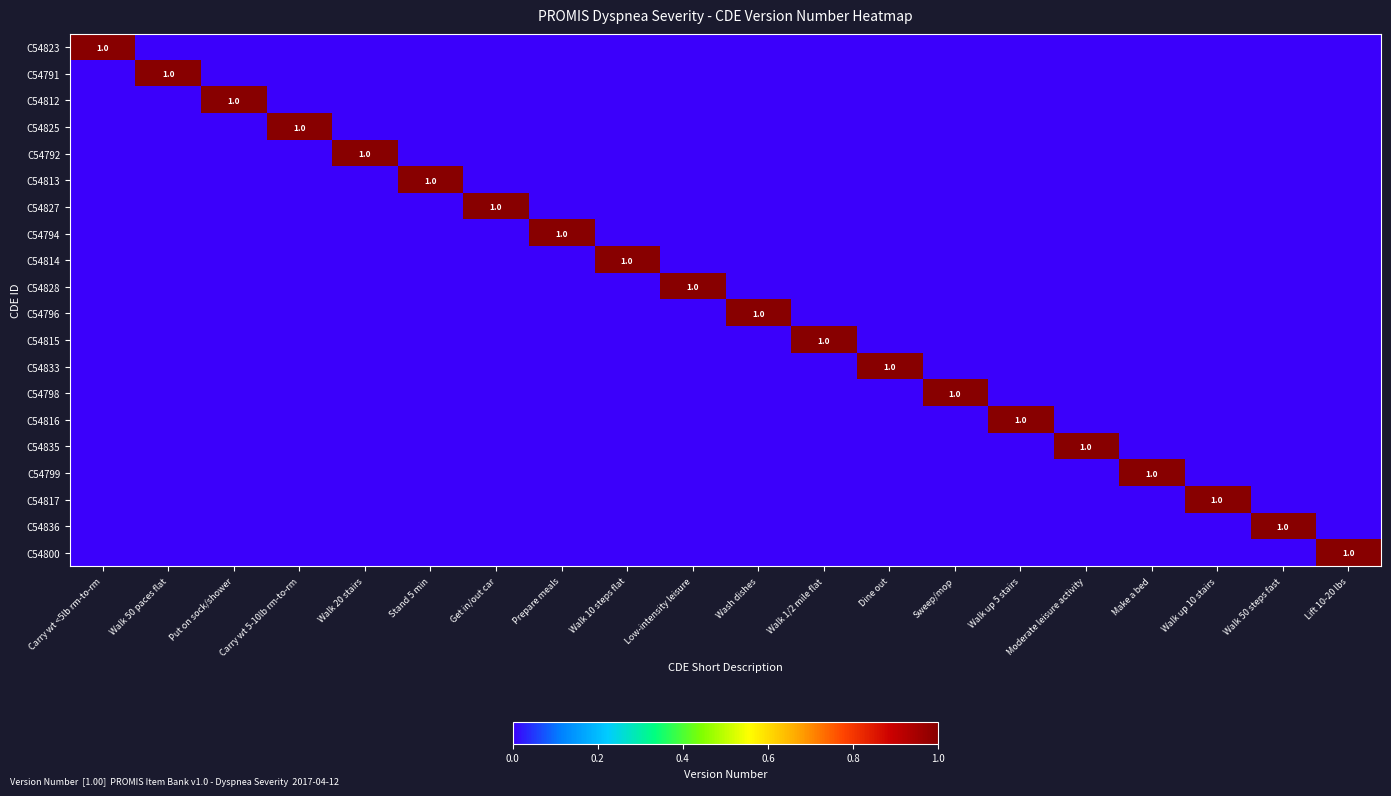

Where is C54814 nearest to the value 0?

Carry wt <5lb rm-to-rm